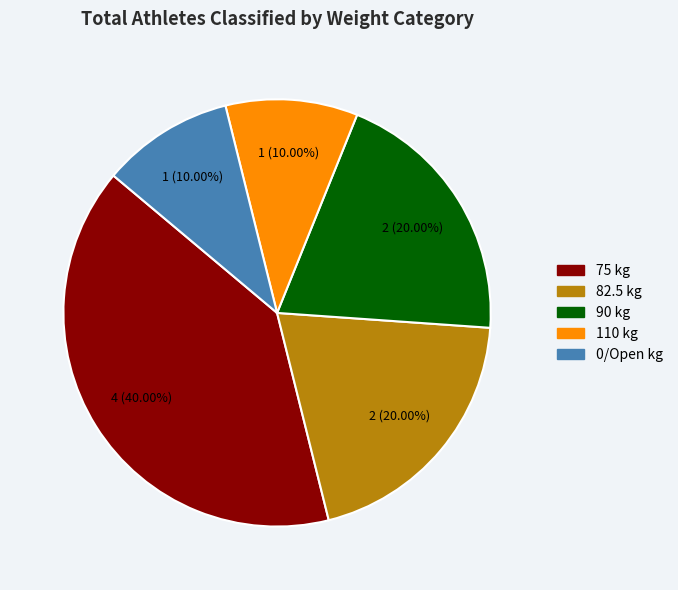

Which slice is the largest?

75 kg